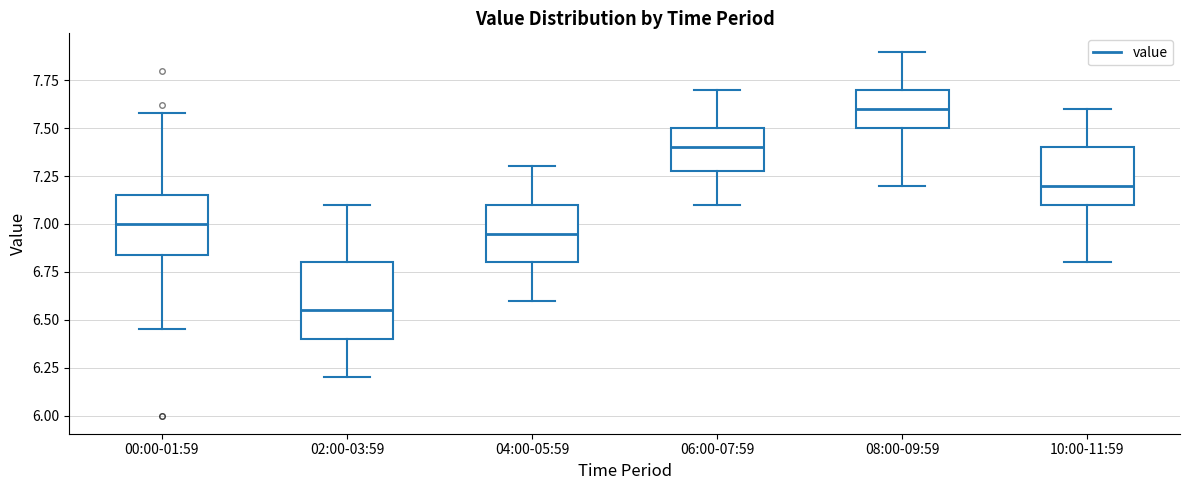

Reading left to right, transcribe this box plot: for each box, give where its median line is, the range the box spans, and where its two whiskers end, as read against the y-axis. The values are not printed on the chart, so give them approximately, as read against the axis.

00:00-01:59: median 7.00, box 6.85 to 7.15, whiskers 6.45 to 7.60
02:00-03:59: median 6.55, box 6.40 to 6.80, whiskers 6.20 to 7.10
04:00-05:59: median 6.95, box 6.80 to 7.10, whiskers 6.60 to 7.30
06:00-07:59: median 7.40, box 7.30 to 7.50, whiskers 7.10 to 7.70
08:00-09:59: median 7.60, box 7.50 to 7.70, whiskers 7.20 to 7.90
10:00-11:59: median 7.20, box 7.10 to 7.40, whiskers 6.80 to 7.60